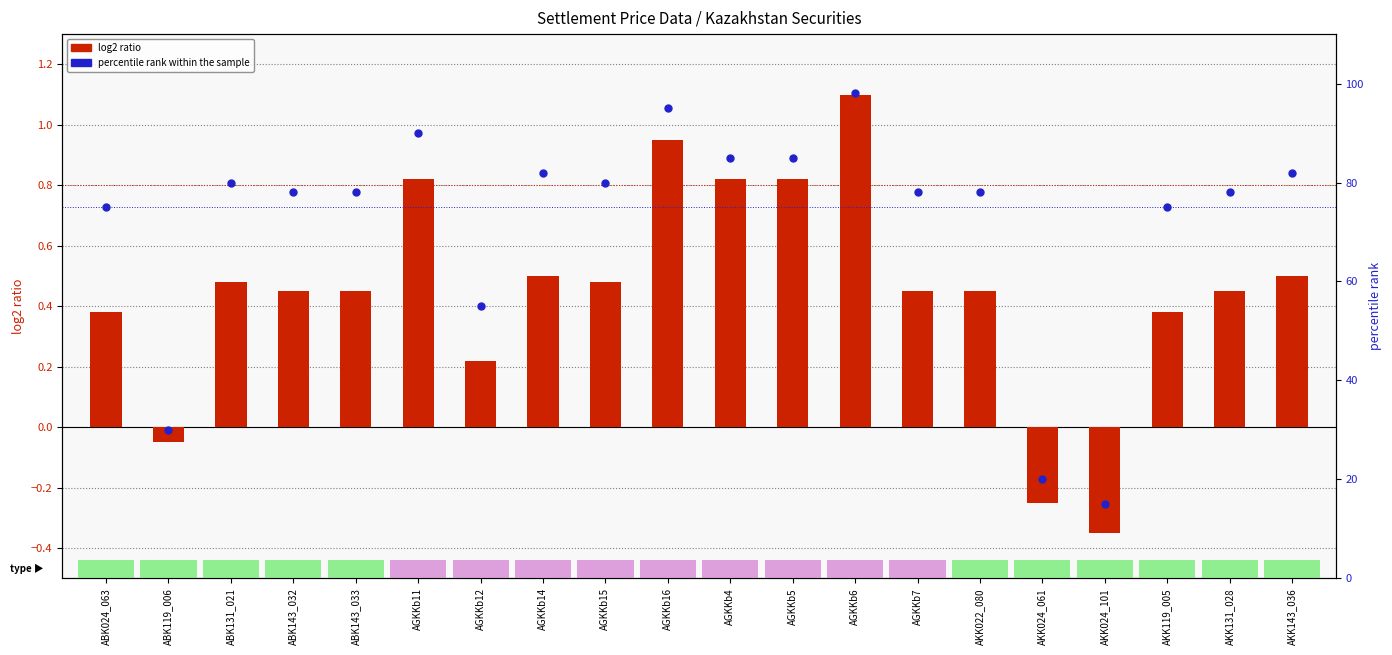

At how many categories does at least one series exceed 77?

14